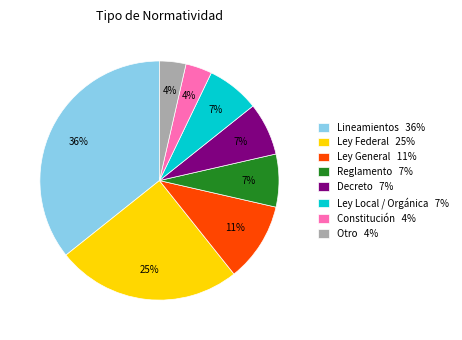

What percentage is the Ley Local / Orgánica slice, to the nearest percent?

7%